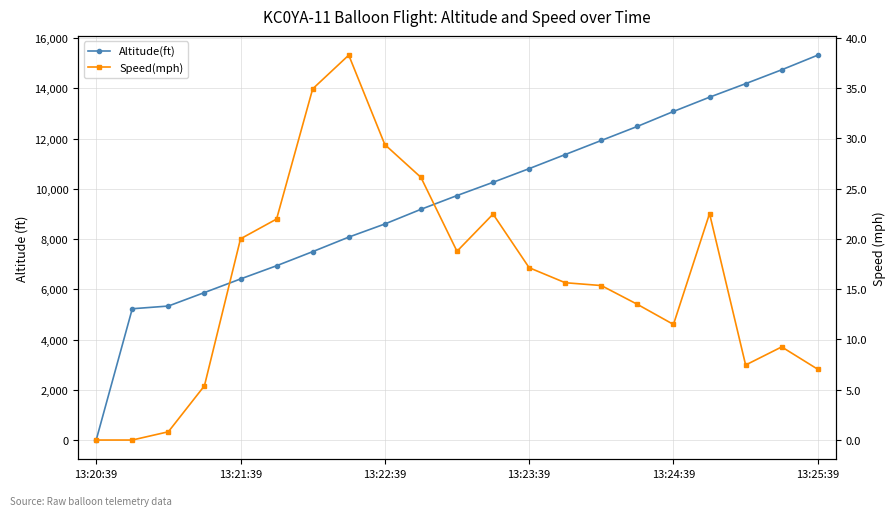

Reading left to right, extract all data points from this chart.

Altitude(ft): 0.0	5224.7	5332.7	5869.4	6410.8	6936.7	7497.4	8076.1	8598.4	9181.8	9729.3	10257.5	10801.2	11362.2	11922.2	12482.3	13076.4	13644.4	14183.4	14735.2	15318.6
Speed(mph): 0.0	0.0	0.8	5.4	20.0	22.0	34.9	38.3	29.4	26.1	18.8	22.5	17.1	15.6	15.4	13.5	11.5	22.5	7.5	9.3	7.0